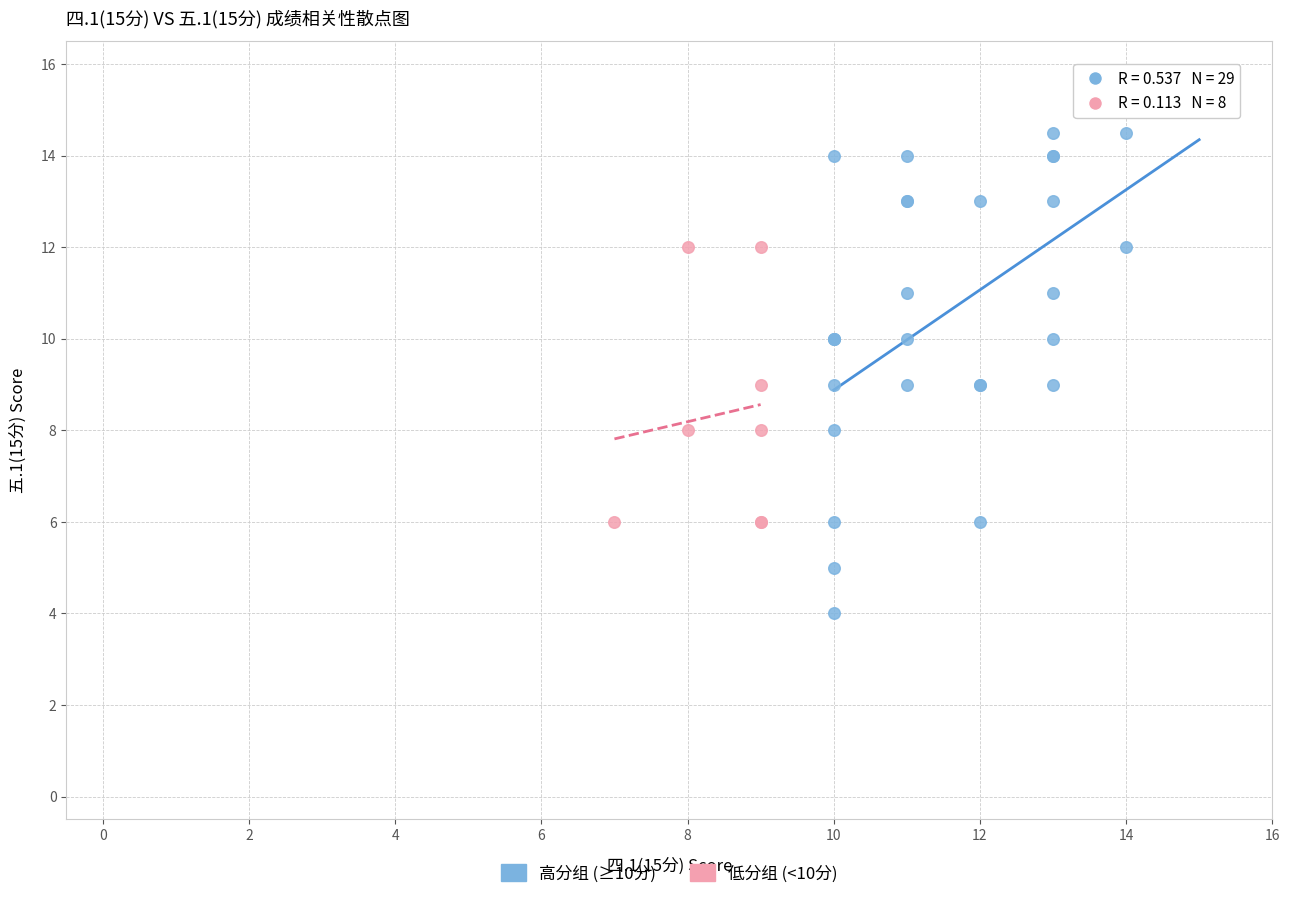

Which series reaches the maximum Y coordinate?

高分组 (≥10分)